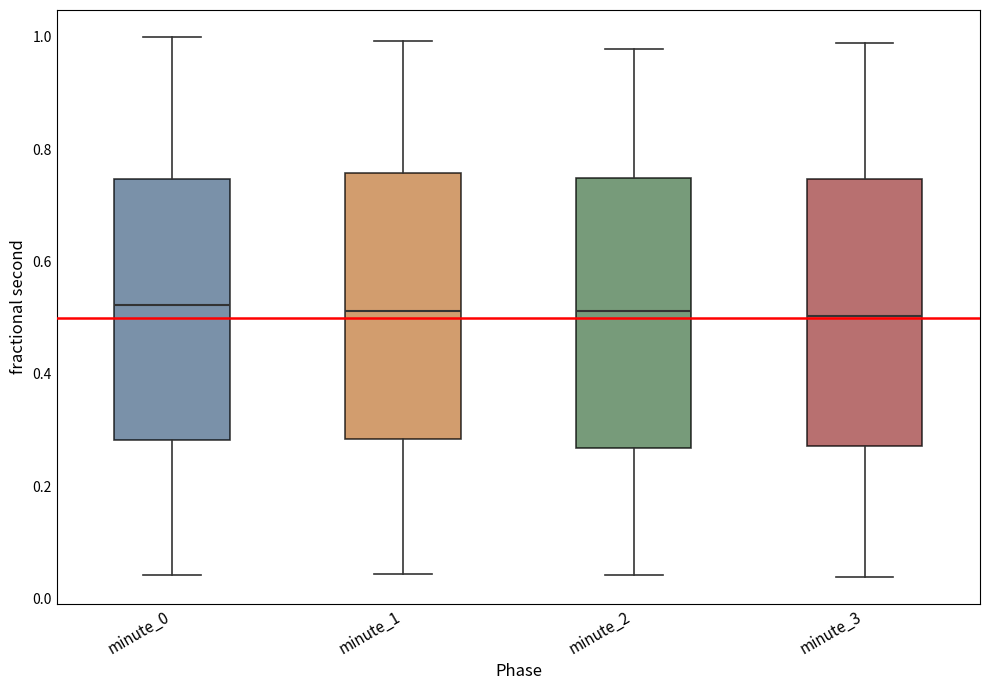

Reading left to right, read every box against the y-axis: the position of its median line, the range the box covers, and the ends of its whiskers. The values are not printed on the chart, so give them approximately, as read against the axis.

minute_0: median 0.52, box 0.28 to 0.74, whiskers 0.04 to 1.00
minute_1: median 0.52, box 0.28 to 0.76, whiskers 0.04 to 1.00
minute_2: median 0.52, box 0.26 to 0.74, whiskers 0.04 to 0.98
minute_3: median 0.50, box 0.28 to 0.74, whiskers 0.04 to 0.98